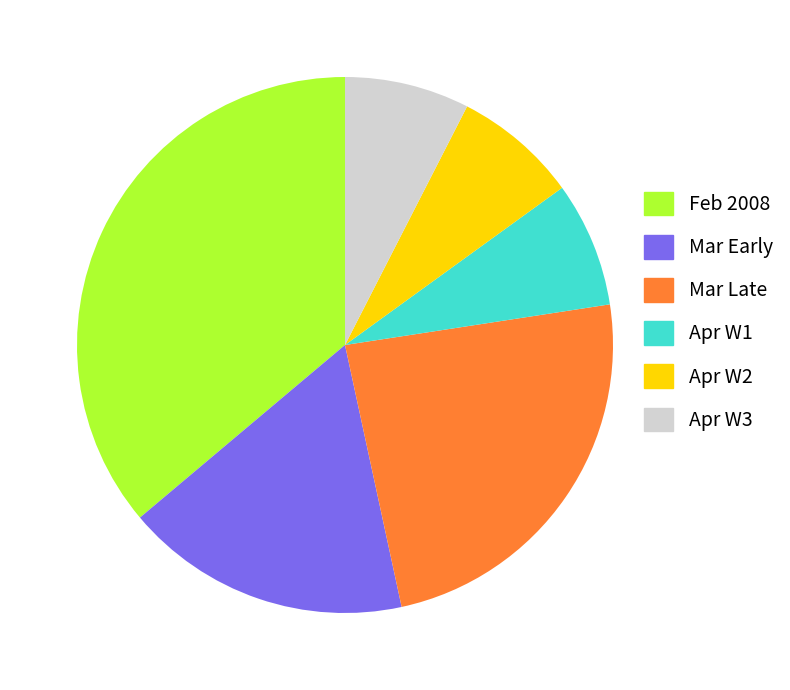

Between Mar Early and Mar Late, which is larger?

Mar Late